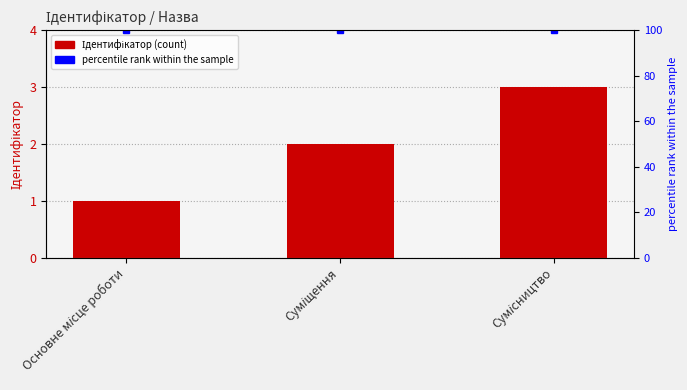

Count the Ідентифікатор values in the range 1 to 3.

3